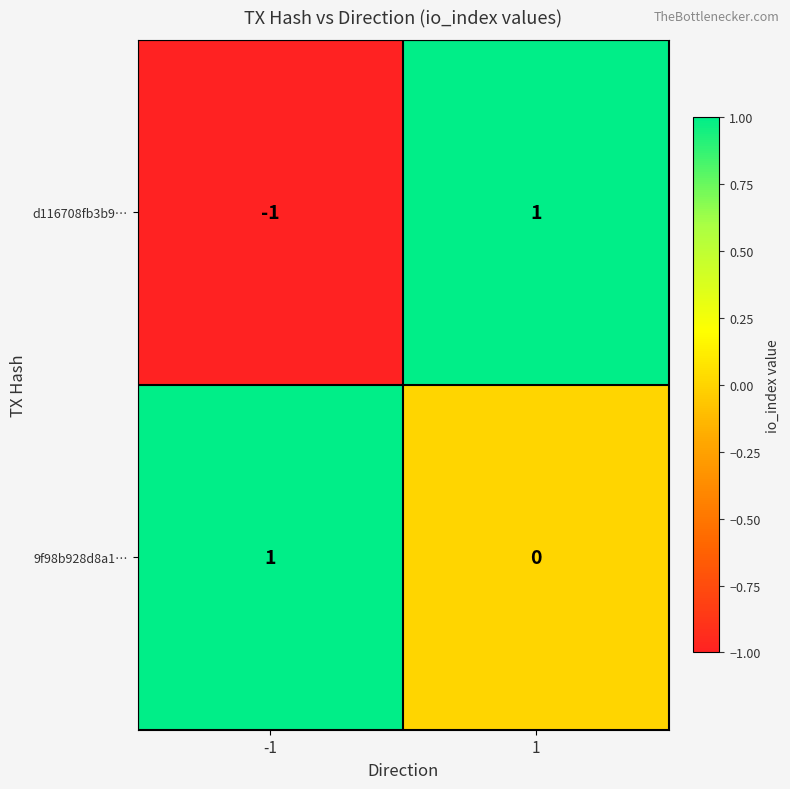

Which series has the largest range (max minus min)?

d116708fb3b9…